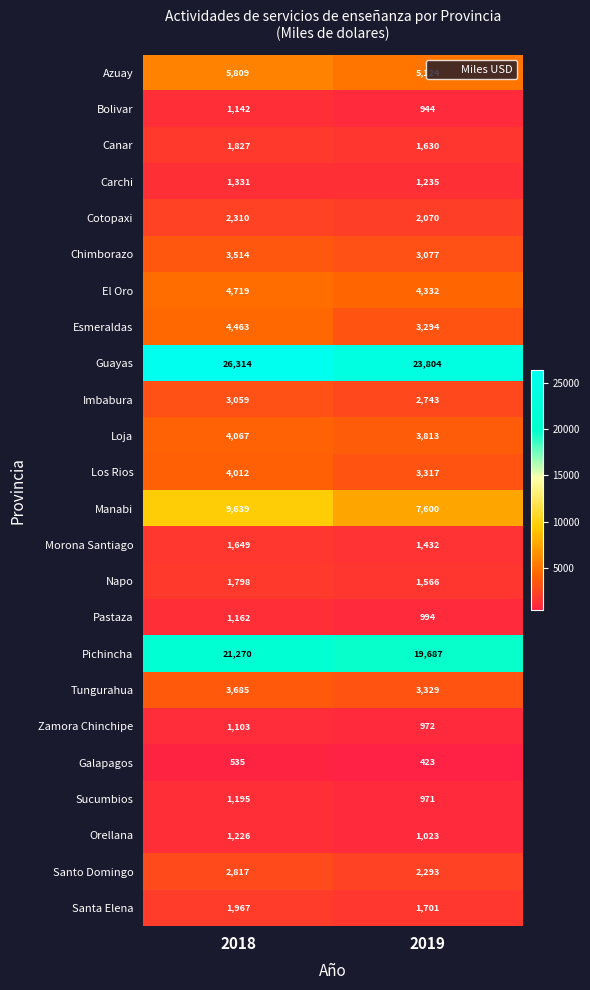

Which series has the widest spread of values?

Guayas